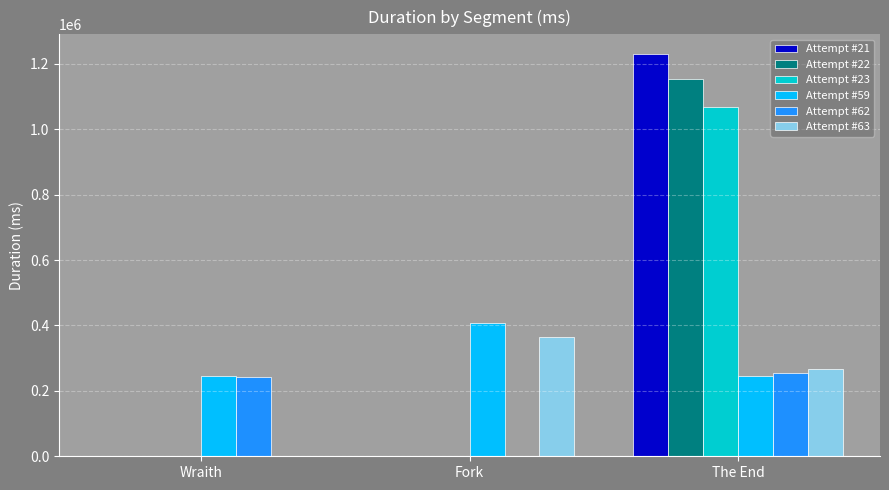

Is it true that Attempt #22 equals 770559 at Wraith?

False